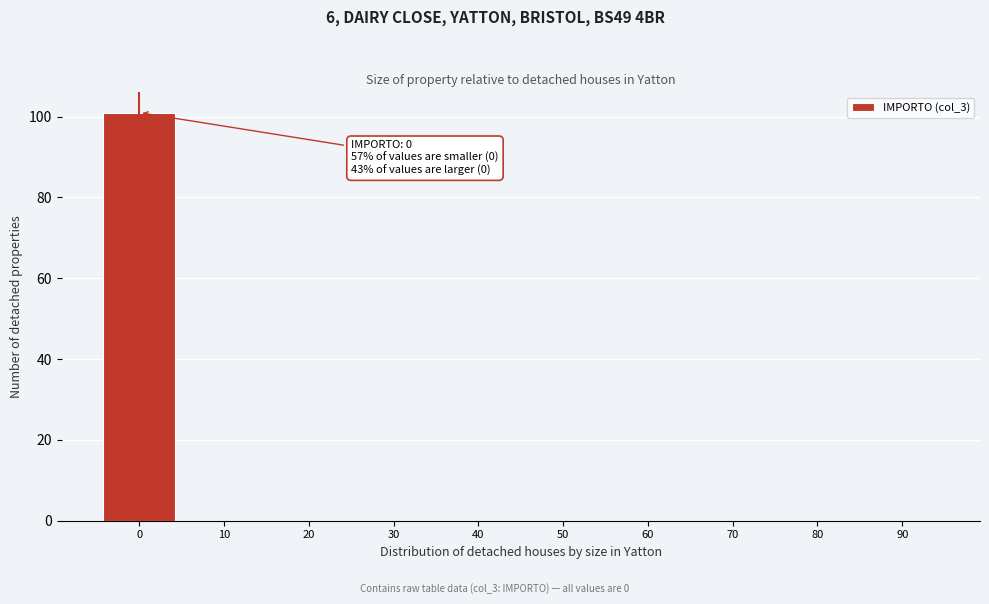

Reading right to left, what are all the values shown in this chart?

90=0	80=0	70=0	60=0	50=0	40=0	30=0	20=0	10=0	0=101